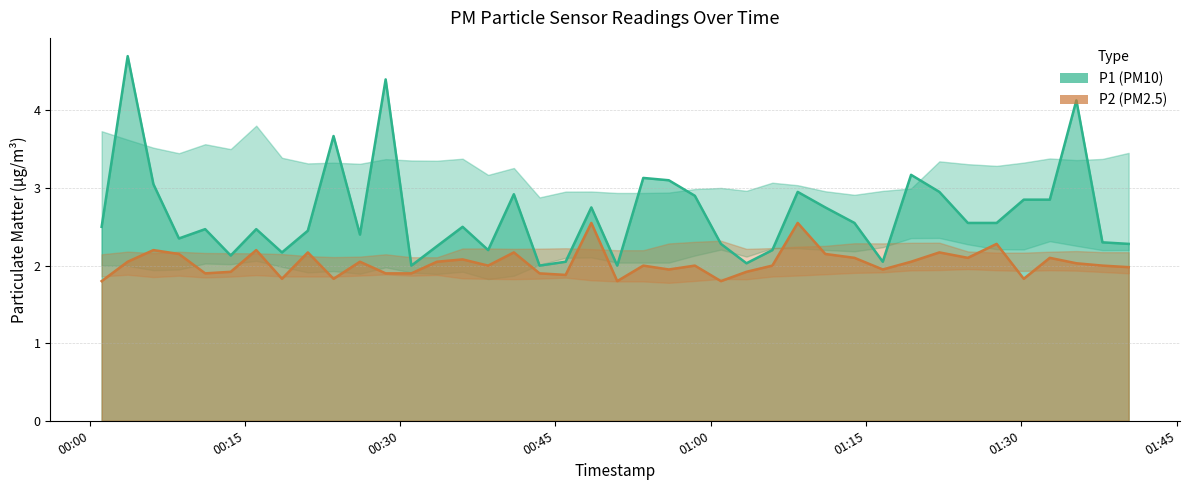

The value of P1 line at 00:45 is 1.6. True or false?

False